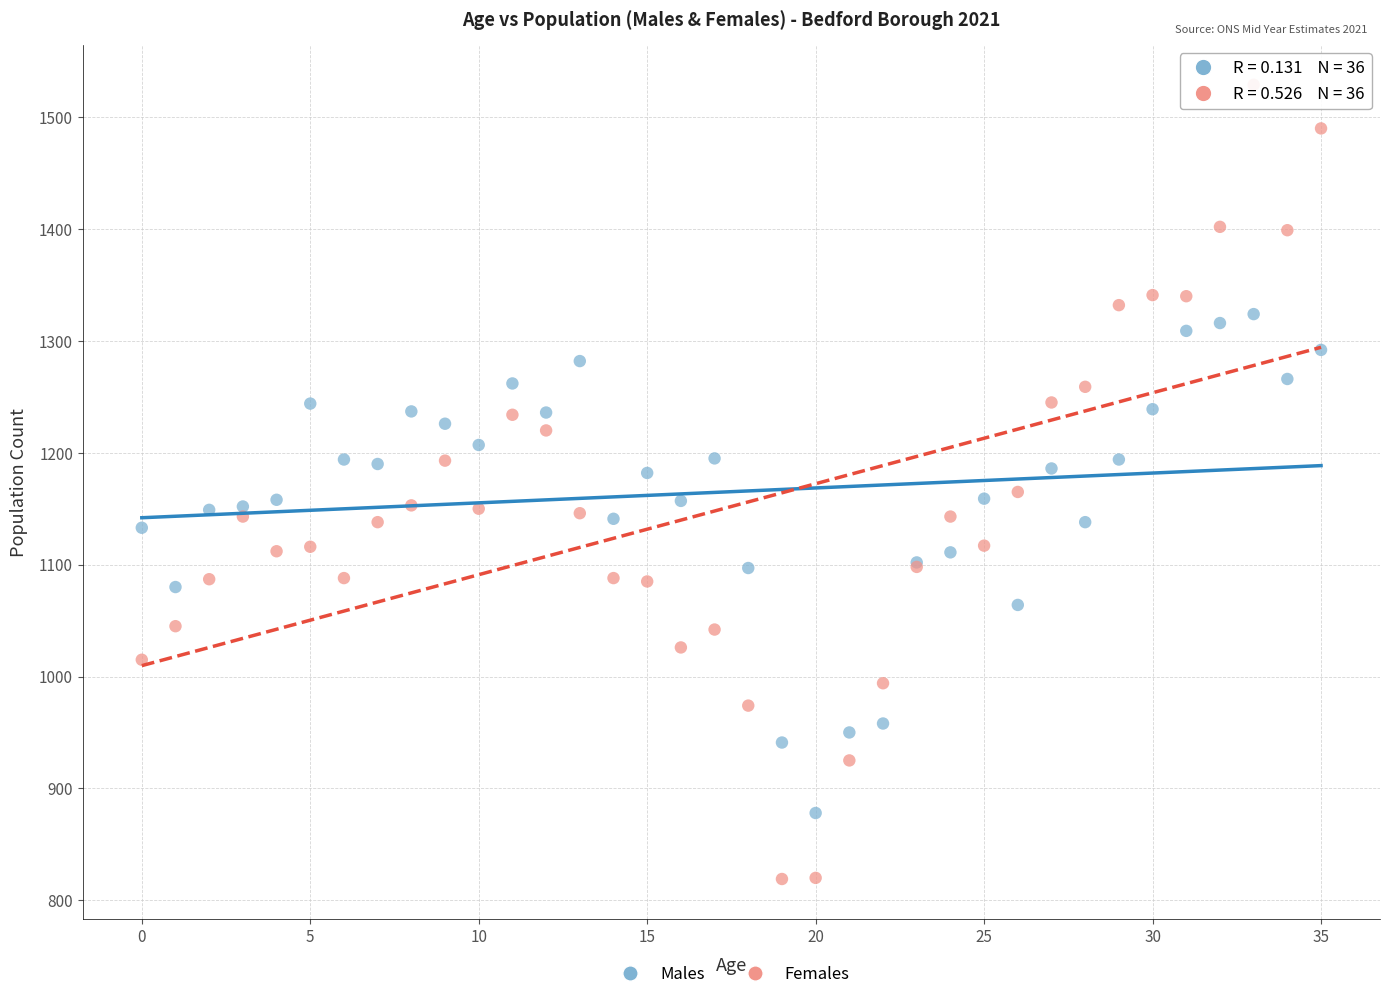

Which series contains the lowest Y value?

Females